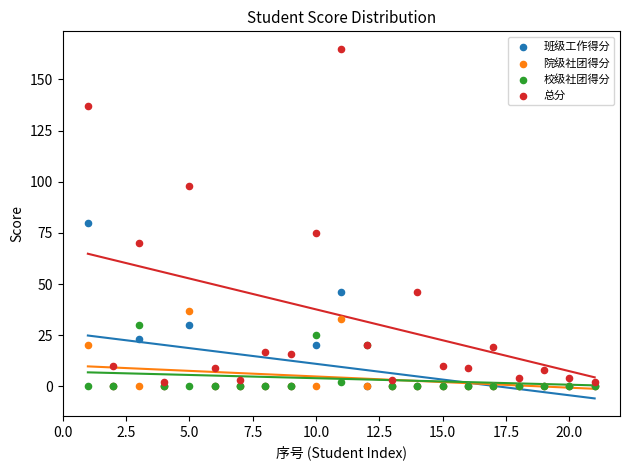

Across all series, what Y value is closest to 82?

80